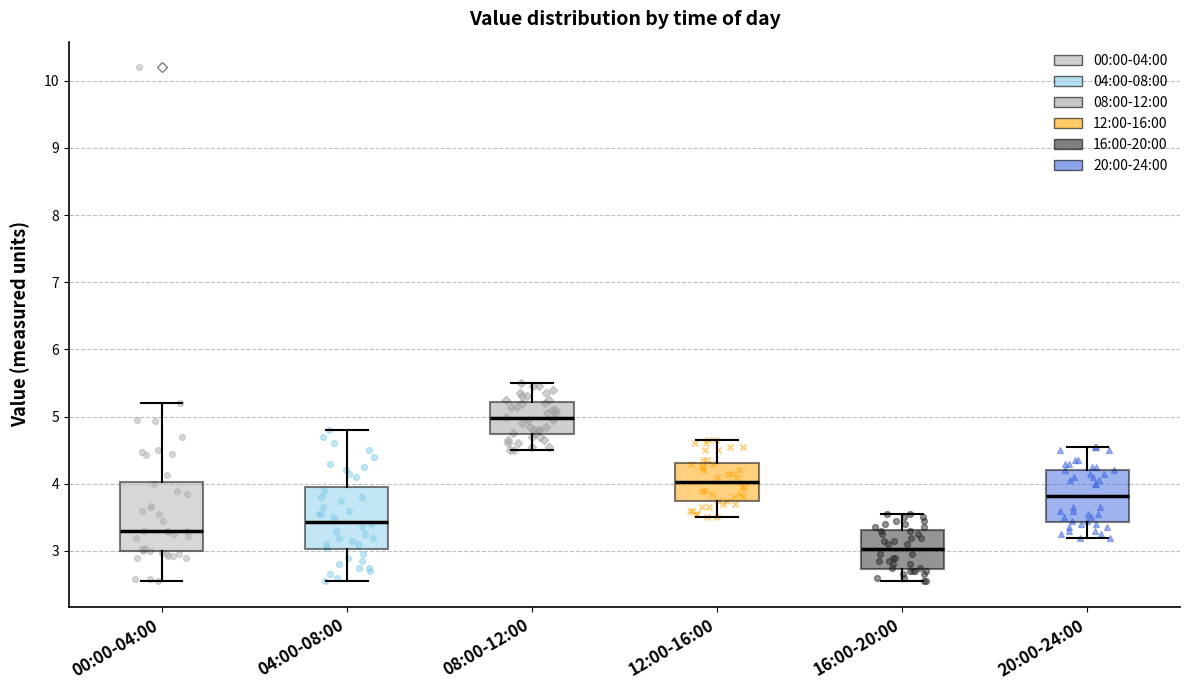

Reading left to right, transcribe this box plot: for each box, give where its median line is, the range the box spans, and where its two whiskers end, as read against the y-axis. The values are not printed on the chart, so give them approximately, as read against the axis.

00:00-04:00: median 3.3, box 3.0 to 4.0, whiskers 2.6 to 5.2
04:00-08:00: median 3.4, box 3.0 to 4.0, whiskers 2.6 to 4.8
08:00-12:00: median 5.0, box 4.7 to 5.2, whiskers 4.5 to 5.5
12:00-16:00: median 4.0, box 3.7 to 4.3, whiskers 3.5 to 4.7
16:00-20:00: median 3.0, box 2.7 to 3.3, whiskers 2.6 to 3.6
20:00-24:00: median 3.8, box 3.4 to 4.2, whiskers 3.2 to 4.6